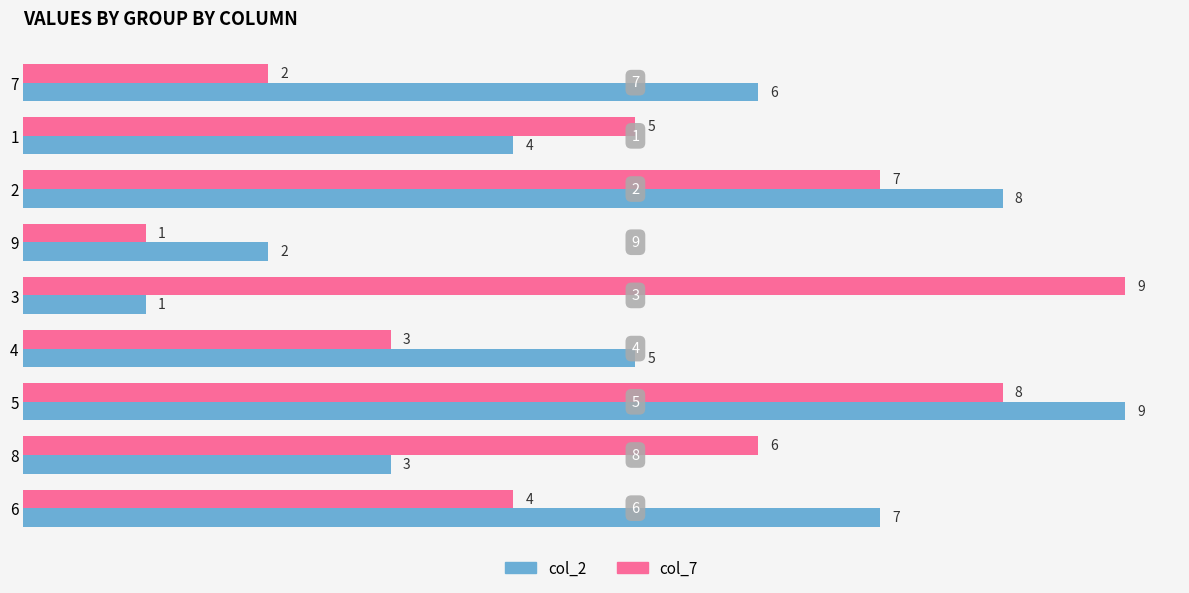

List the labels in order of col_7 value, largest first.

3, 5, 2, 8, 1, 6, 4, 7, 9